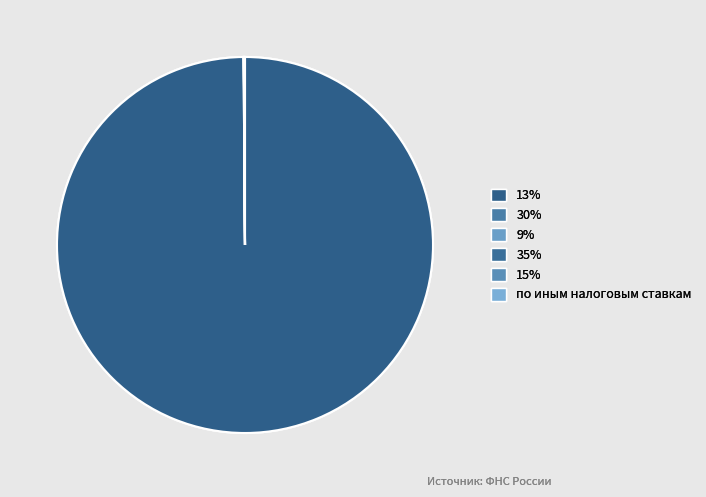

What percentage is NOT represented by 15%?

100.0%